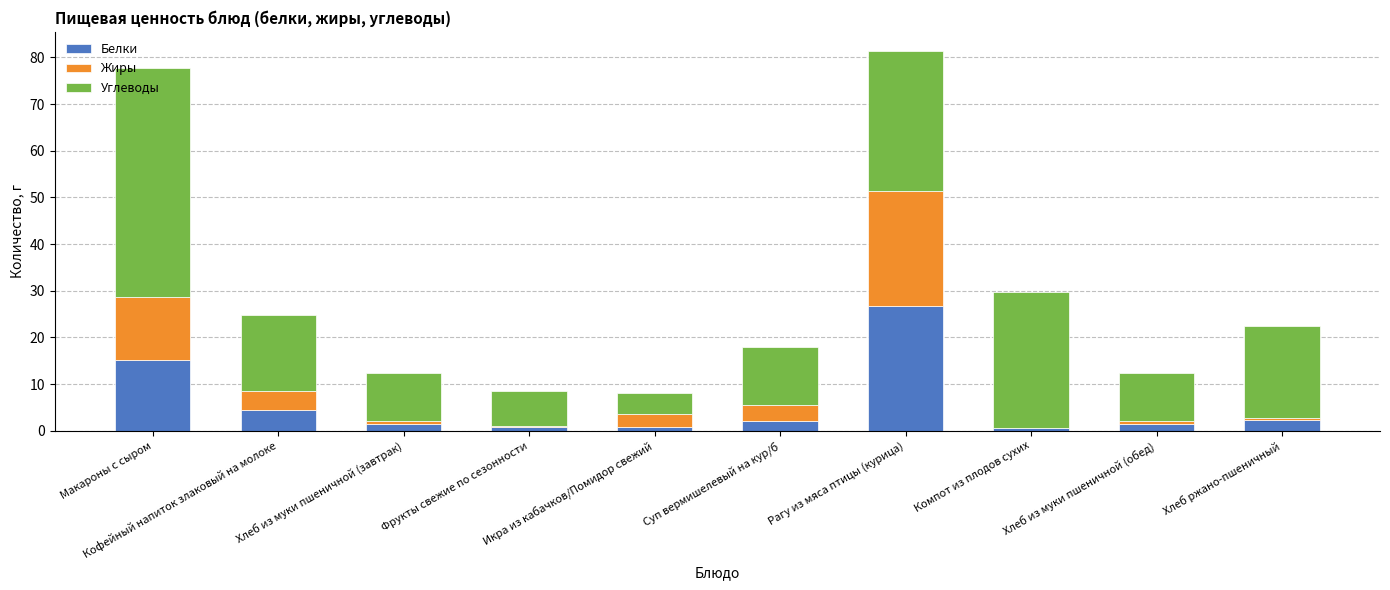

What is the highest value of the Белки series?

26.7